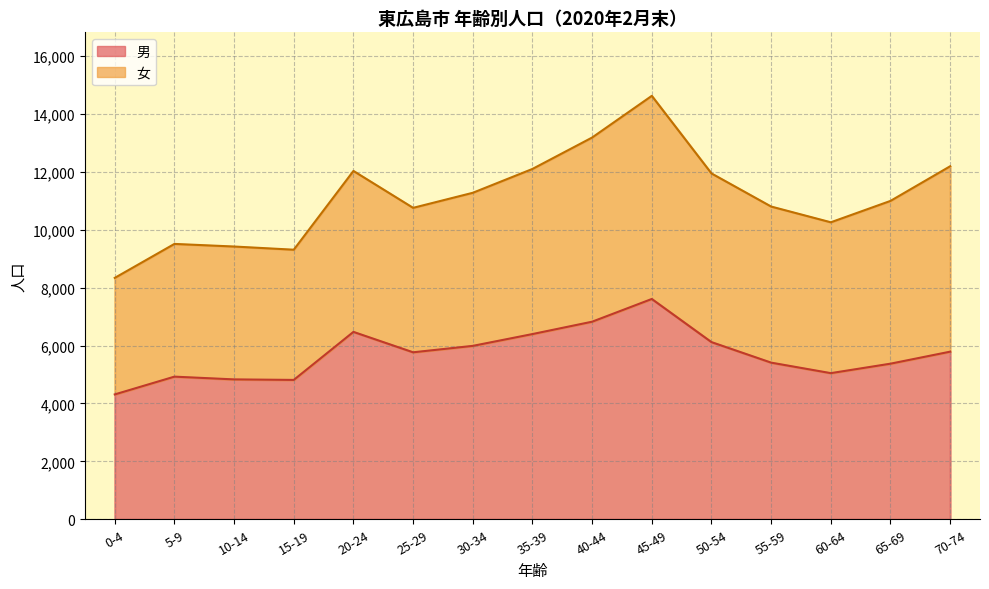

How many intersections are there between 女 and 男?

1